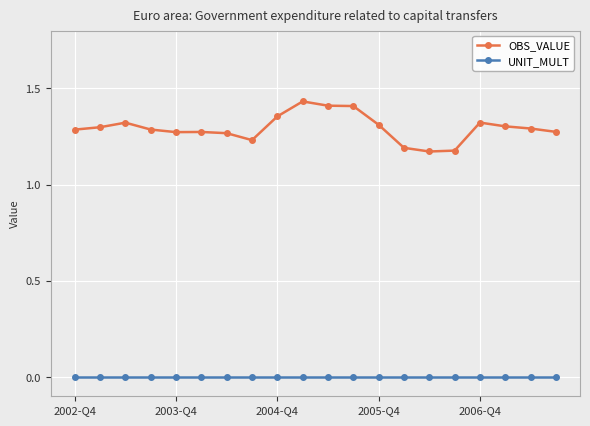

List the series in order of their peak value, highest first.

OBS_VALUE, UNIT_MULT